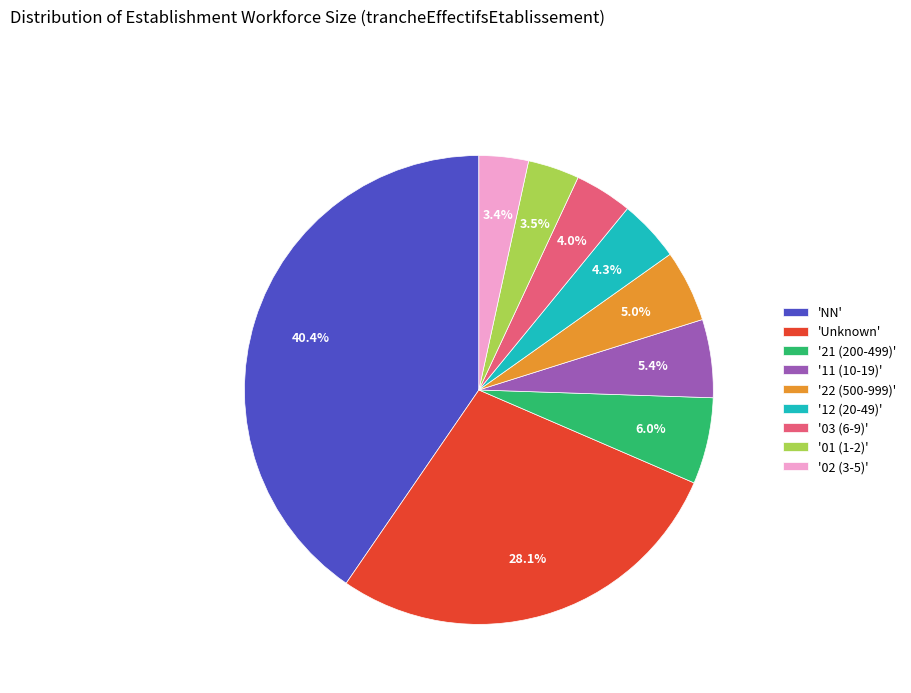

Which slice is the largest?

'NN'